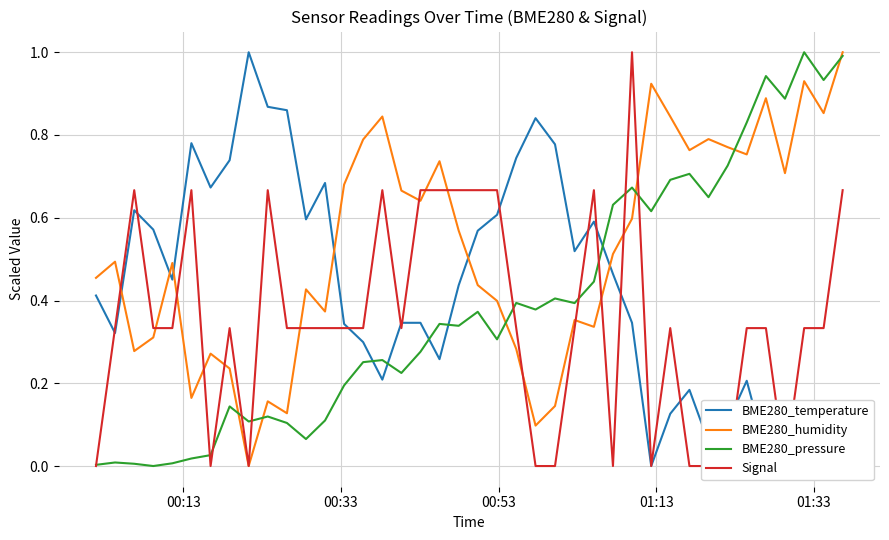

What is the value of the BME280_pressure point at the 29th from the left?

0.7